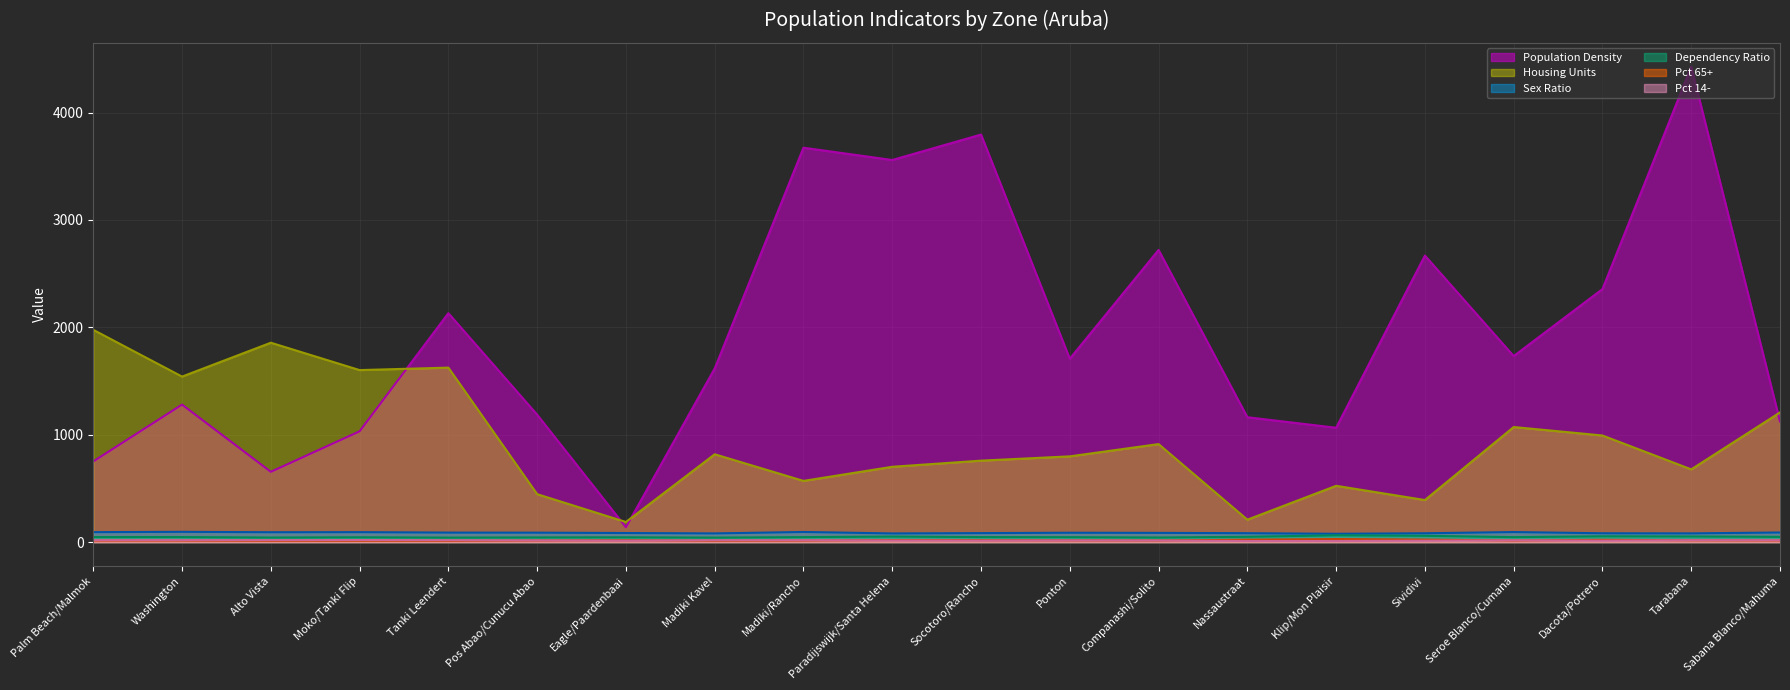

True or false: Sex Ratio (line) and Housing Units (line) intersect in this chart.

False